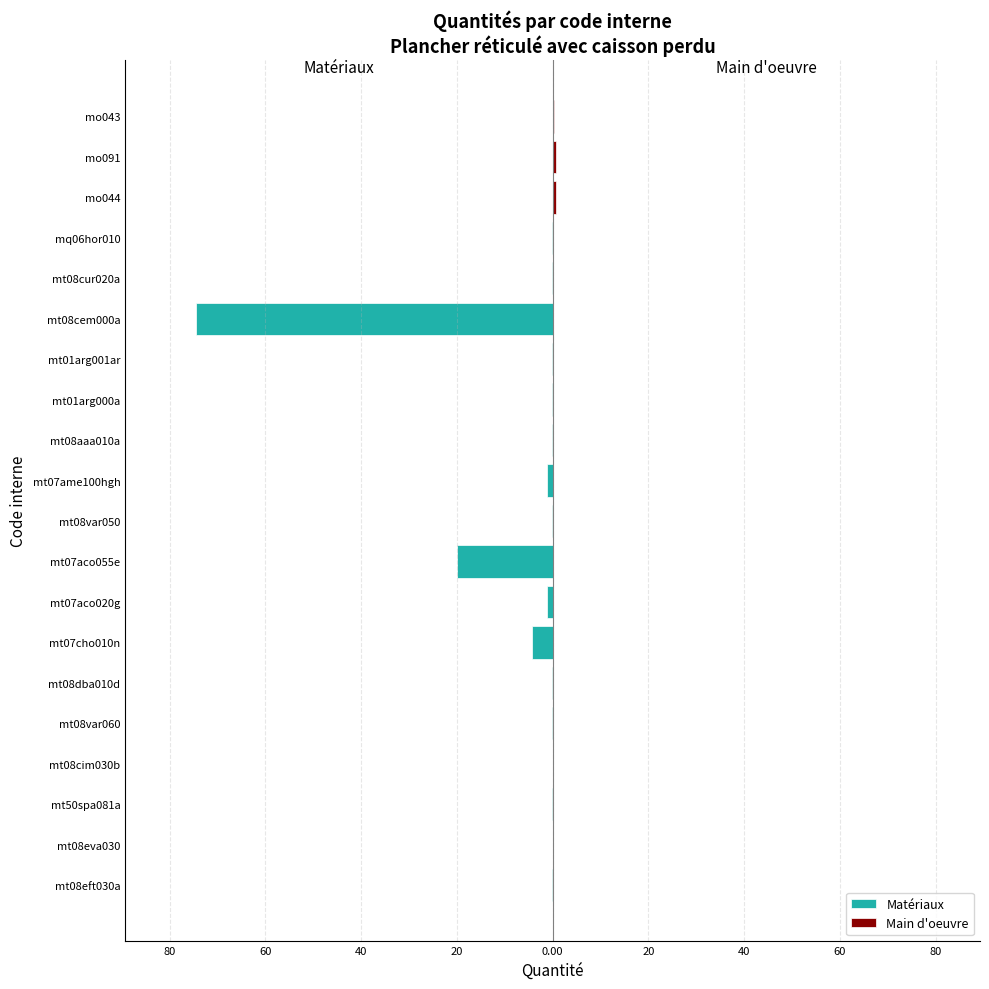

At which category does the chart reach its minimum across all series?

mt08cim030b